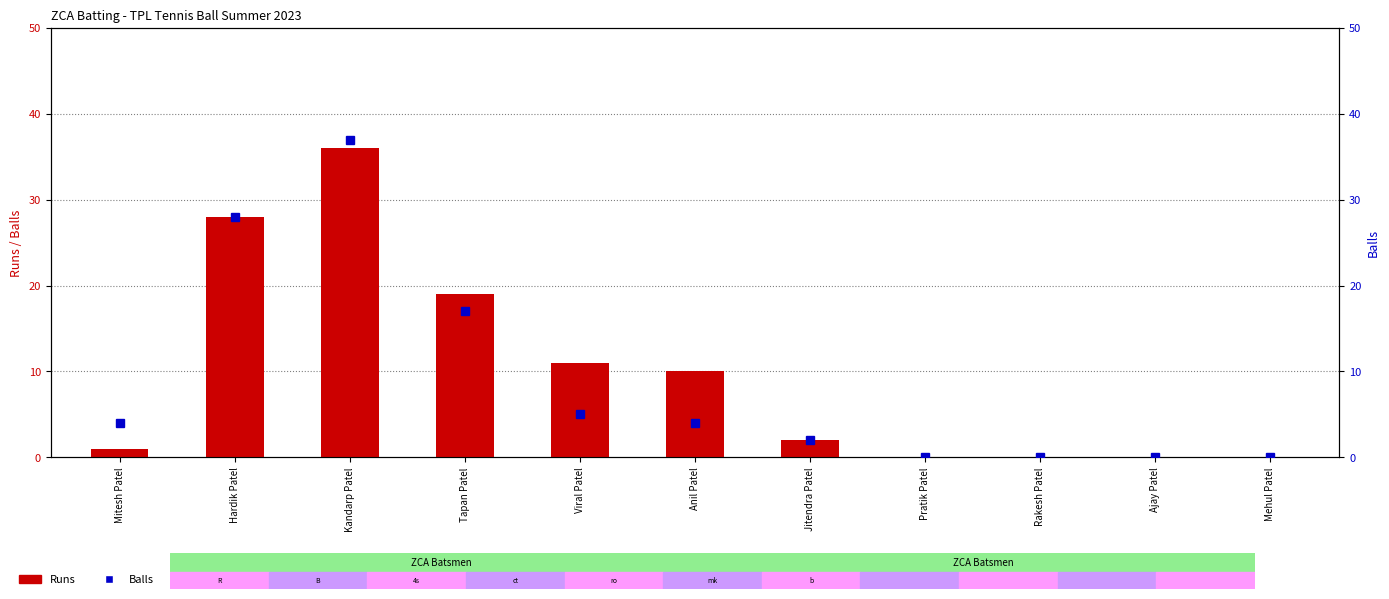

What is the average value of the Runs series?

10